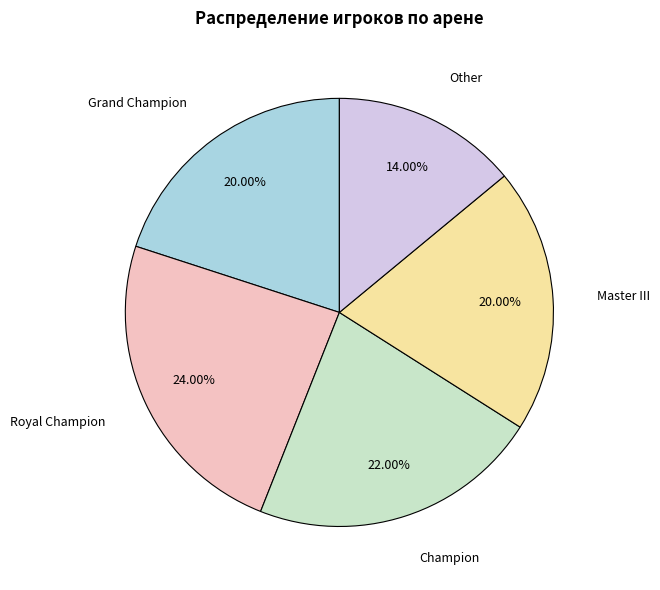

Does any single category account for the majority?

No